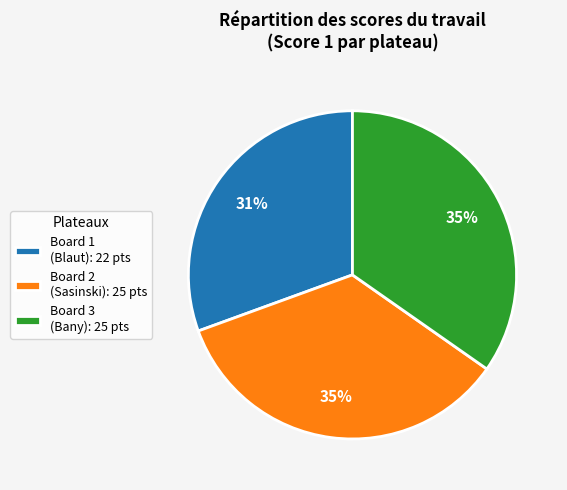

To the nearest percent, what percentage of the pie is Board 1 (Blaut): 22 pts?

31%